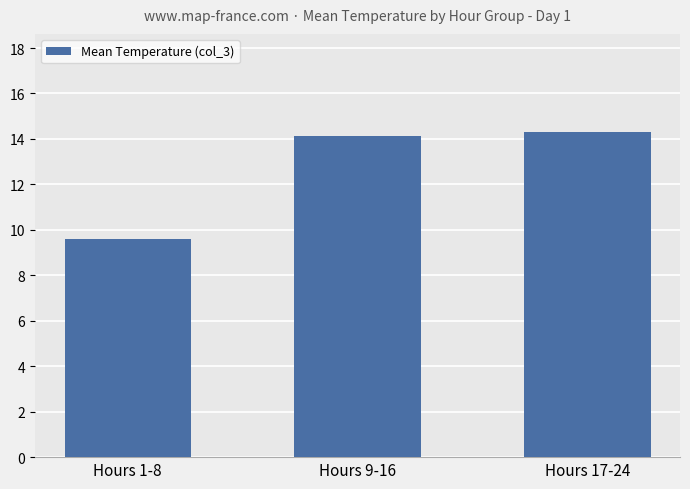

What is the minimum value shown in the chart?

9.6